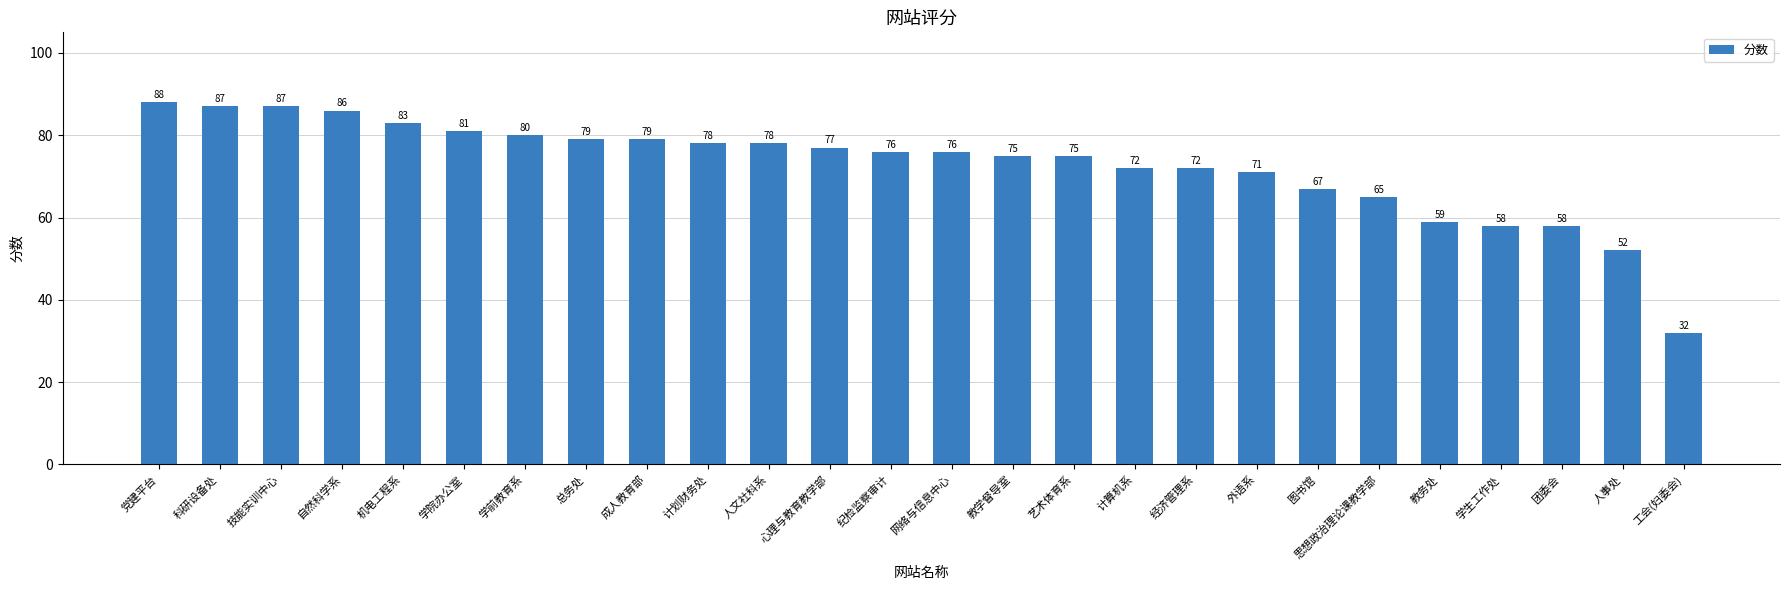

What is the difference between the second highest and second lowest values?

35